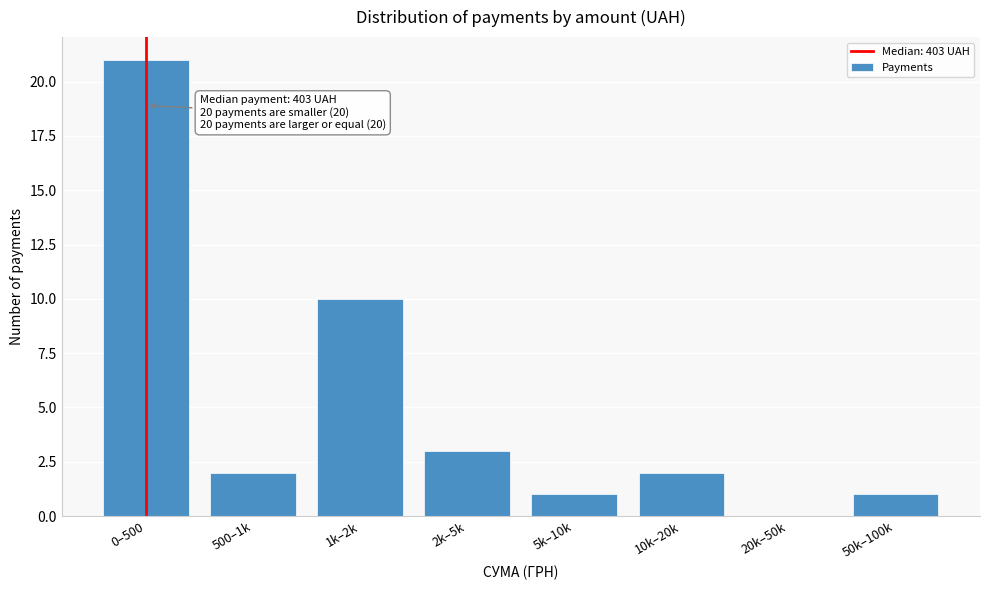

Reading left to right, what are all the values shown in this chart?

0–500=21	500–1k=2	1k–2k=10	2k–5k=3	5k–10k=1	10k–20k=2	20k–50k=0	50k–100k=1